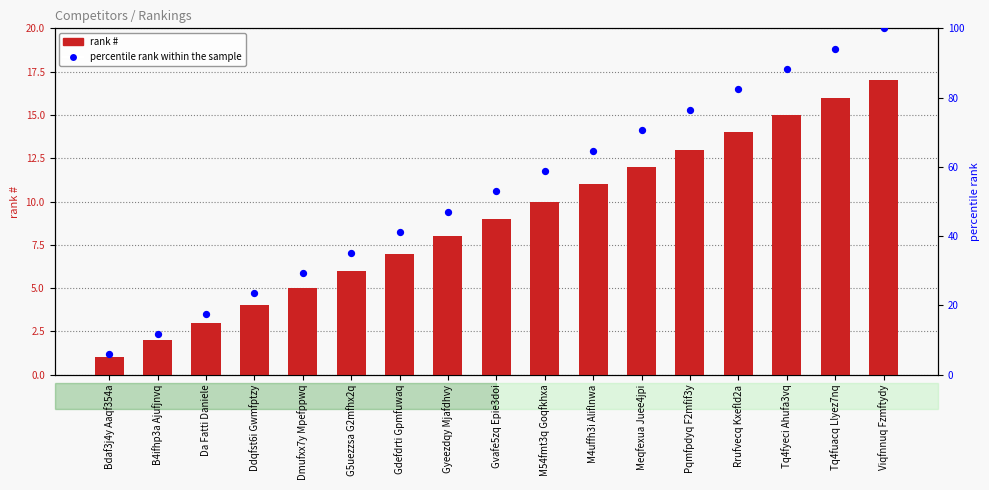

At how many categories does at least one series exceed 35?

12